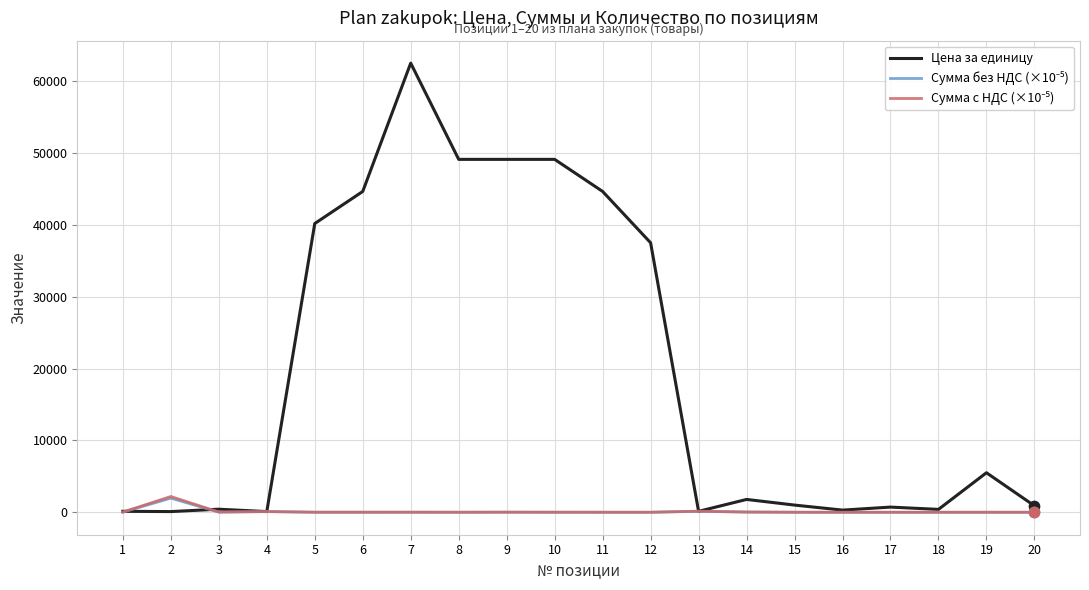

Which series has the widest spread of values?

Цена за единицу